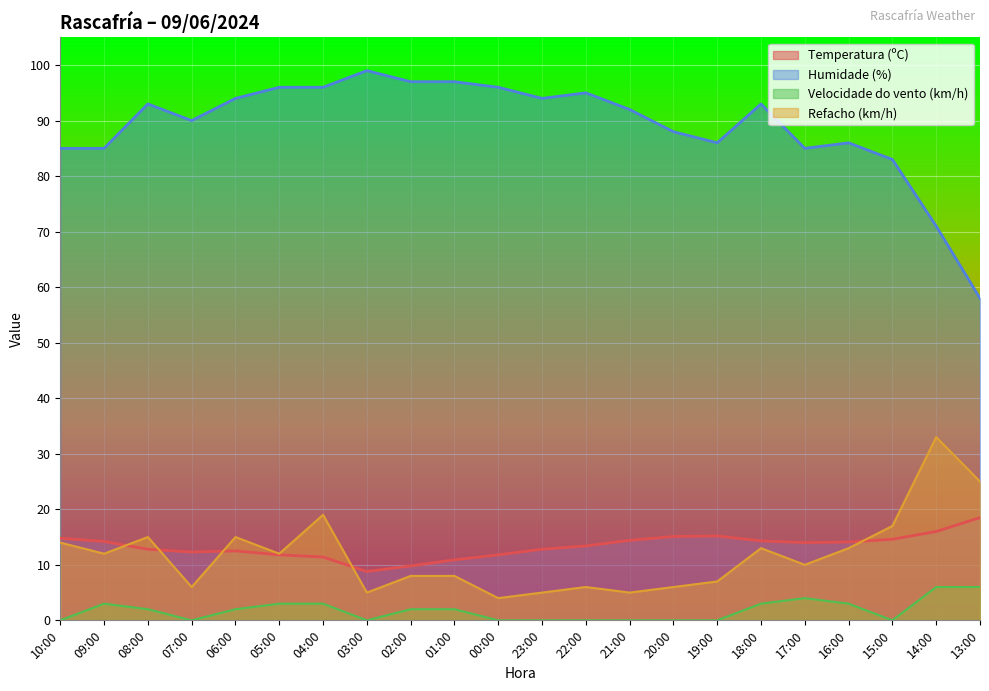

Which series has the largest total across all categories?

Humidade (%)